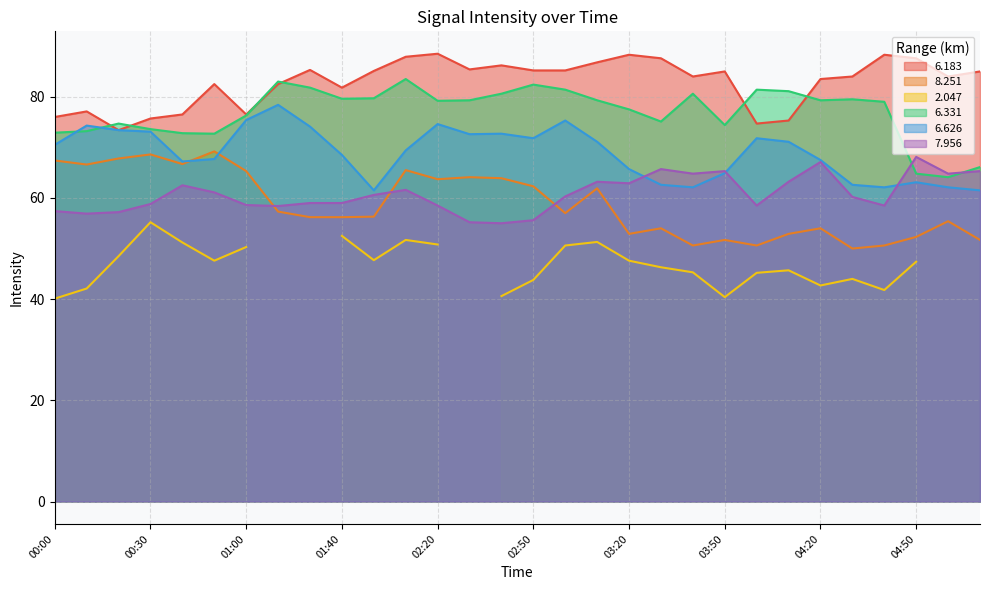

The value of 6.331 at 01:40 is 16.2. True or false?

False